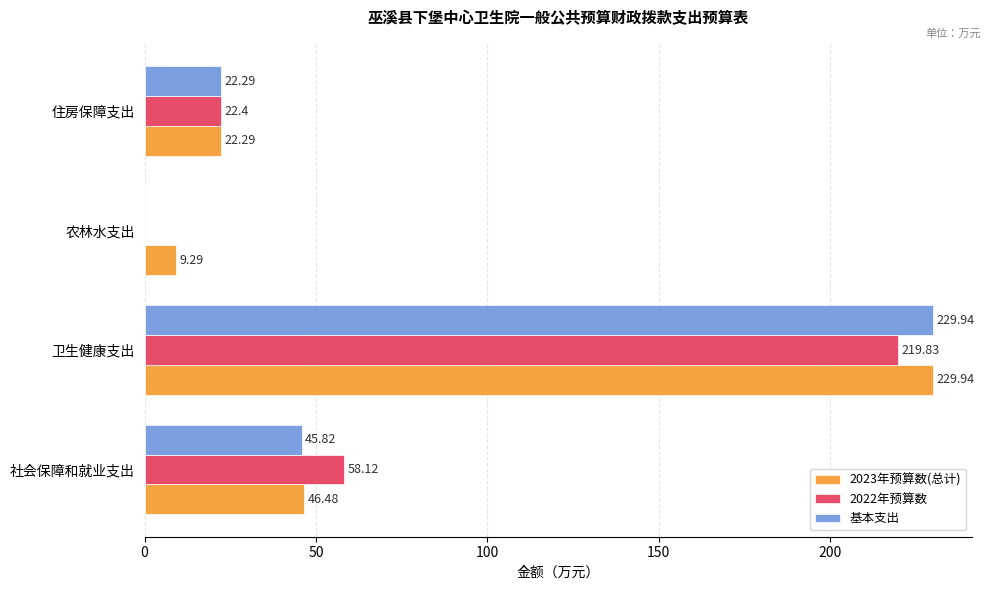

At which label does 2023年预算数(总计) reach its peak?

卫生健康支出